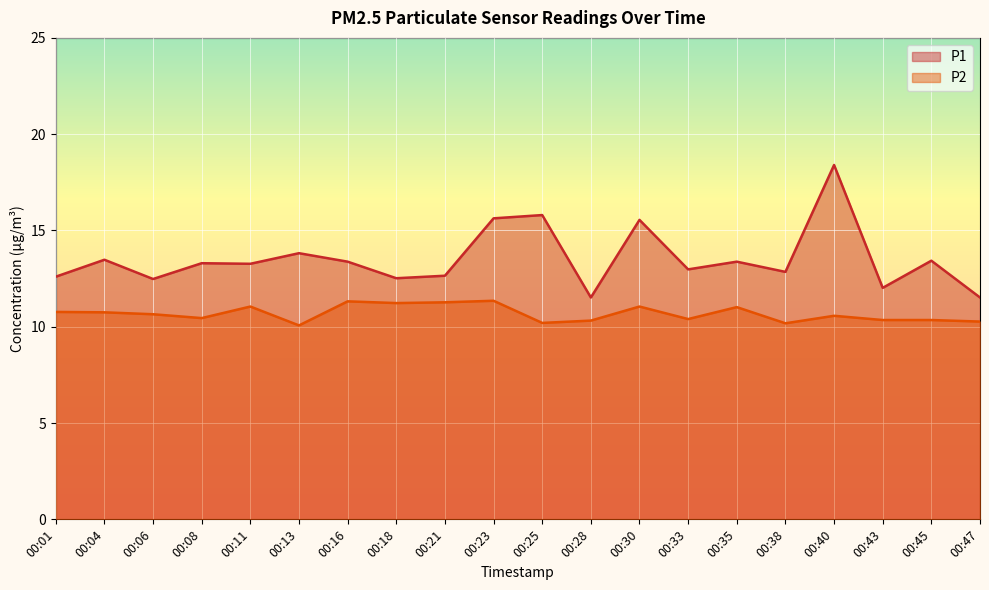

Where is the first local minimum for P2?

00:08